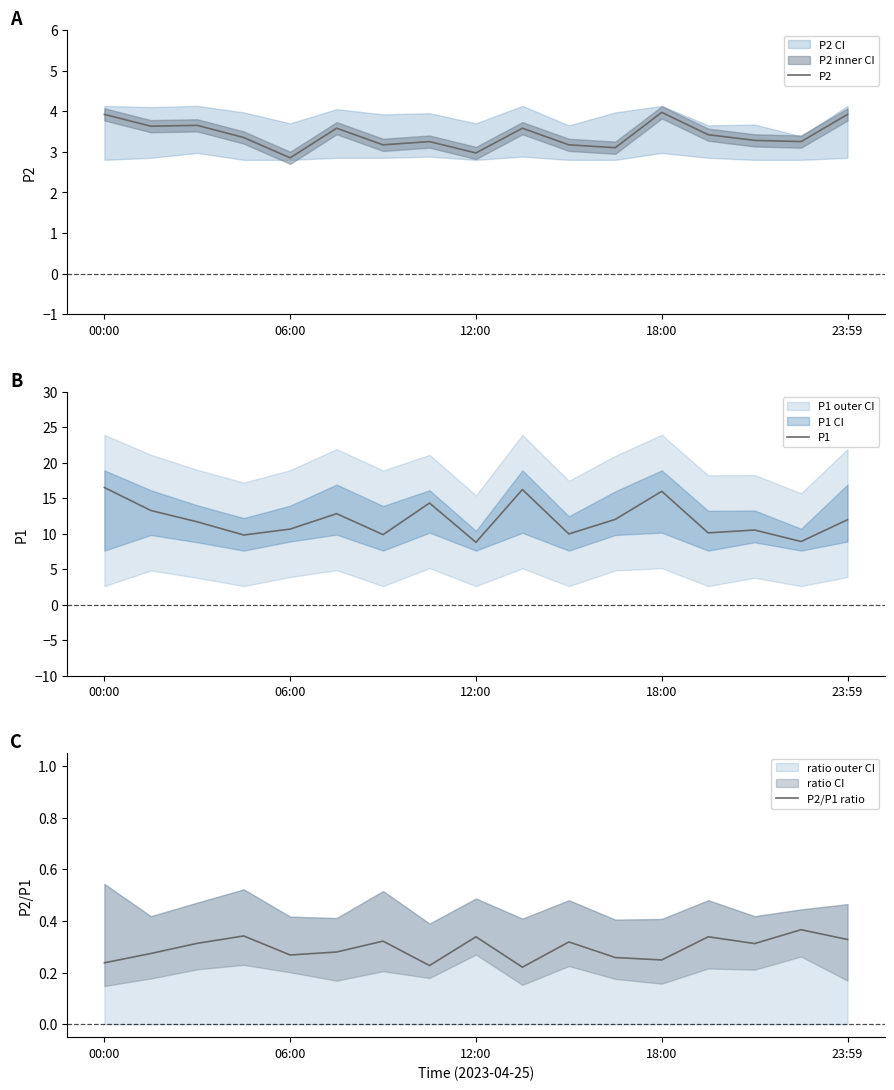

Is it true that P2 equals 4.1 at 12:00?

False